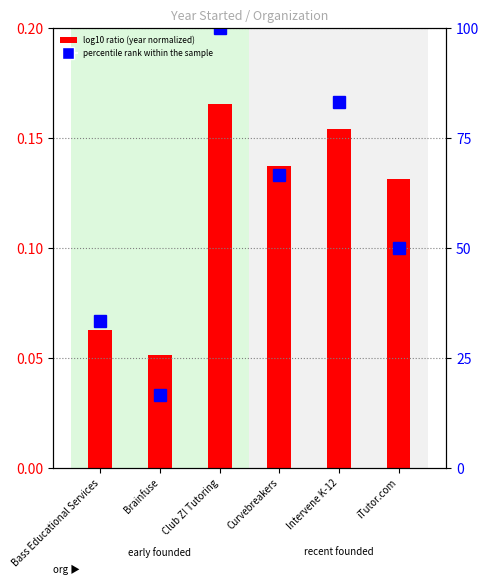

Is it true that percentile rank within the sample equals 83.3 at Intervene K-12?

True